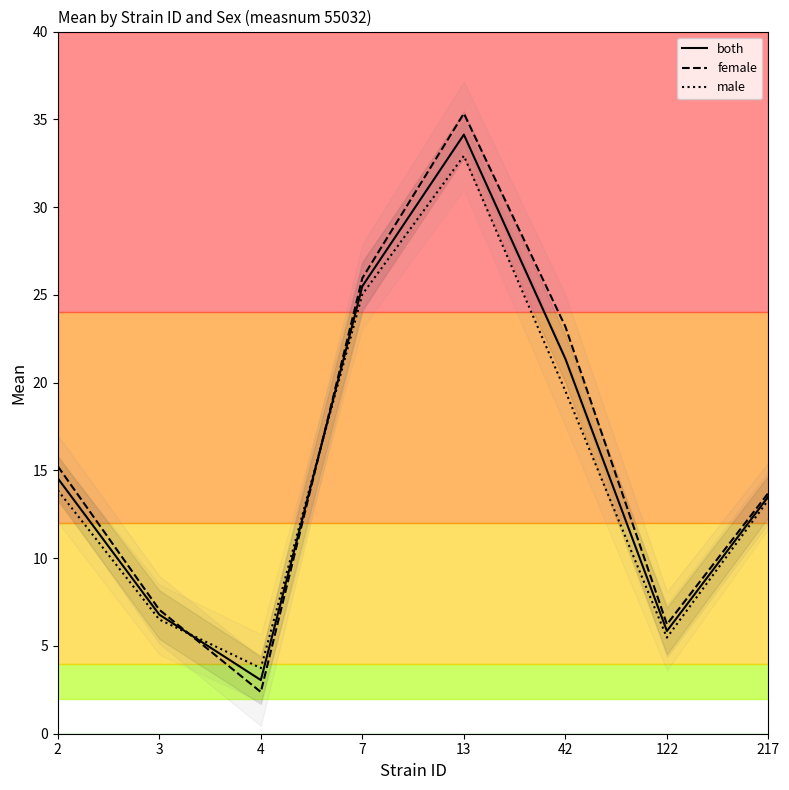

What is the difference between the highest and lowest values at 4?

1.4